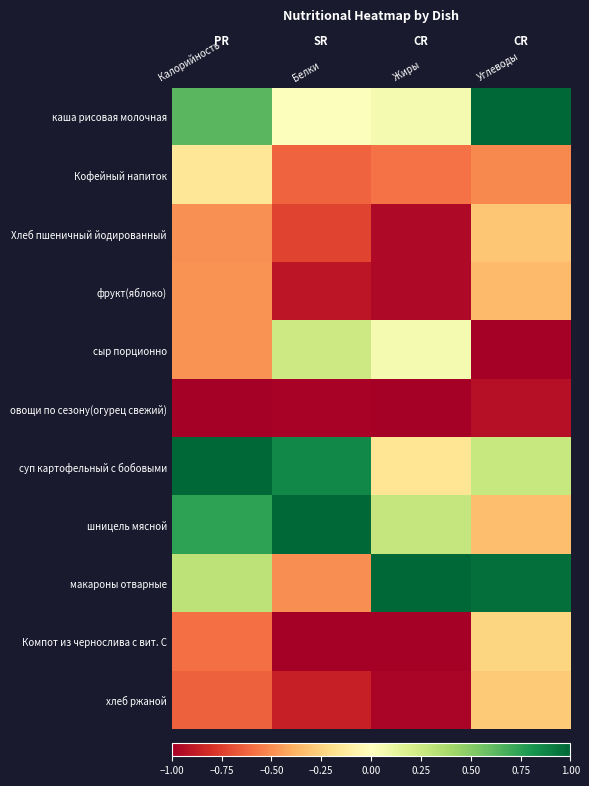

What is the difference between the highest and lowest values at Белки?

2.0